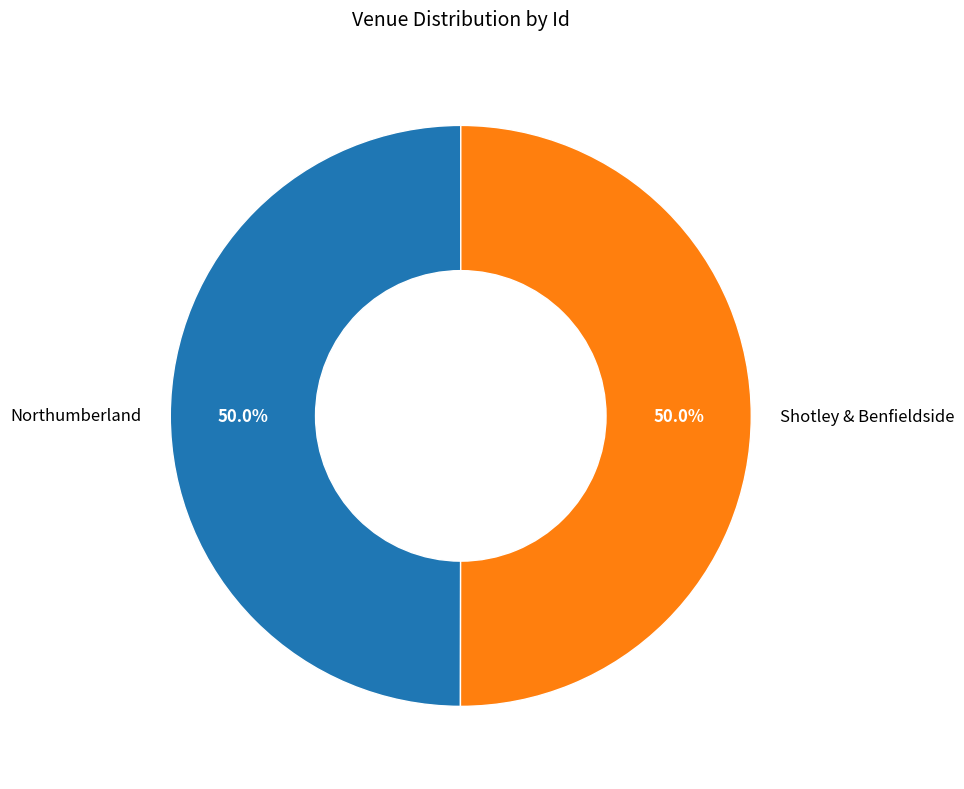

Is it true that Northumberland is 45% of the pie?

False